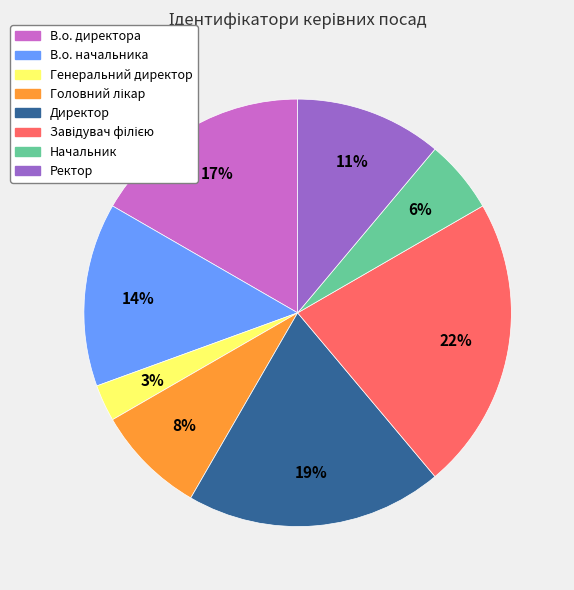

Which slice is the smallest?

Генеральний директор